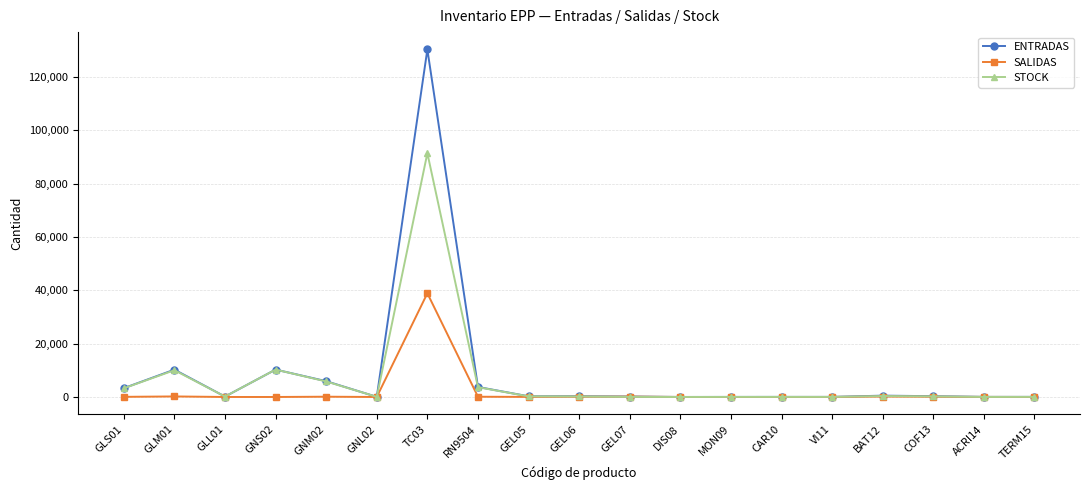

How many distinct data groups are displayed?

3